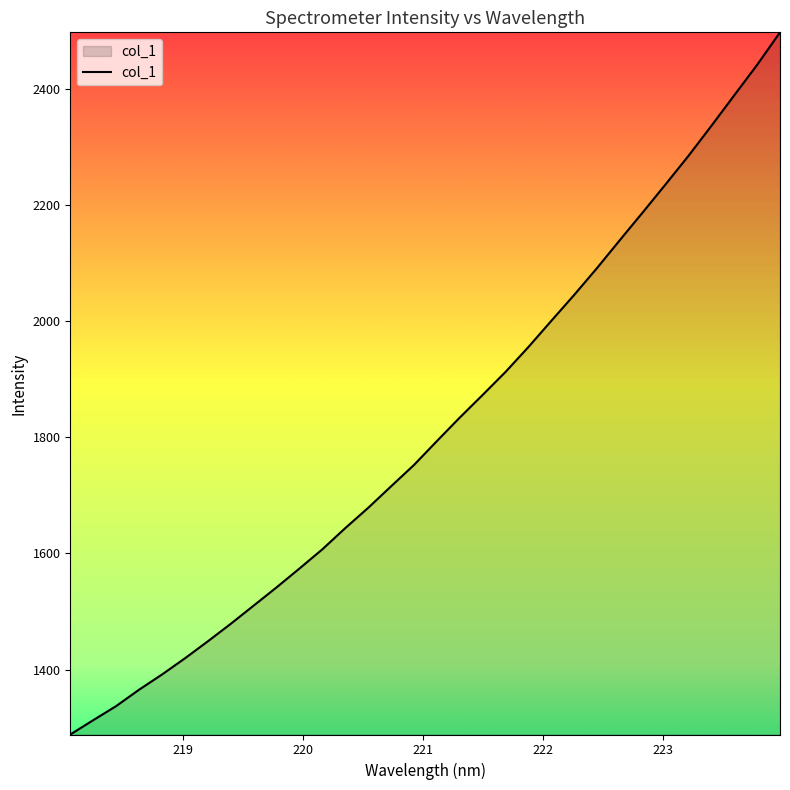

What is the difference between the maximum and minimum values?

1208.3